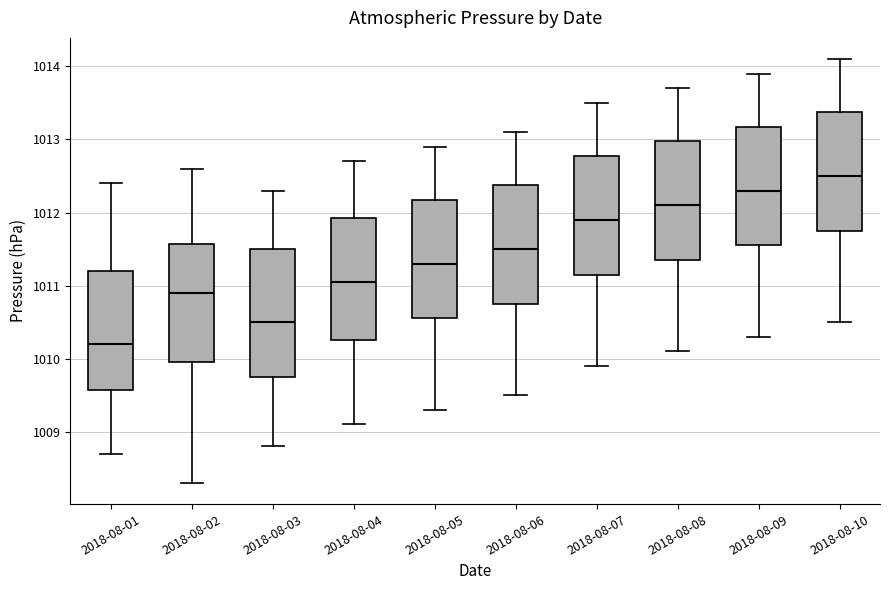

Where is the upper edge of the box for 2018-08-09 on the y-axis? The values are not printed on the chart, so give them approximately, as read against the axis.

1013.2